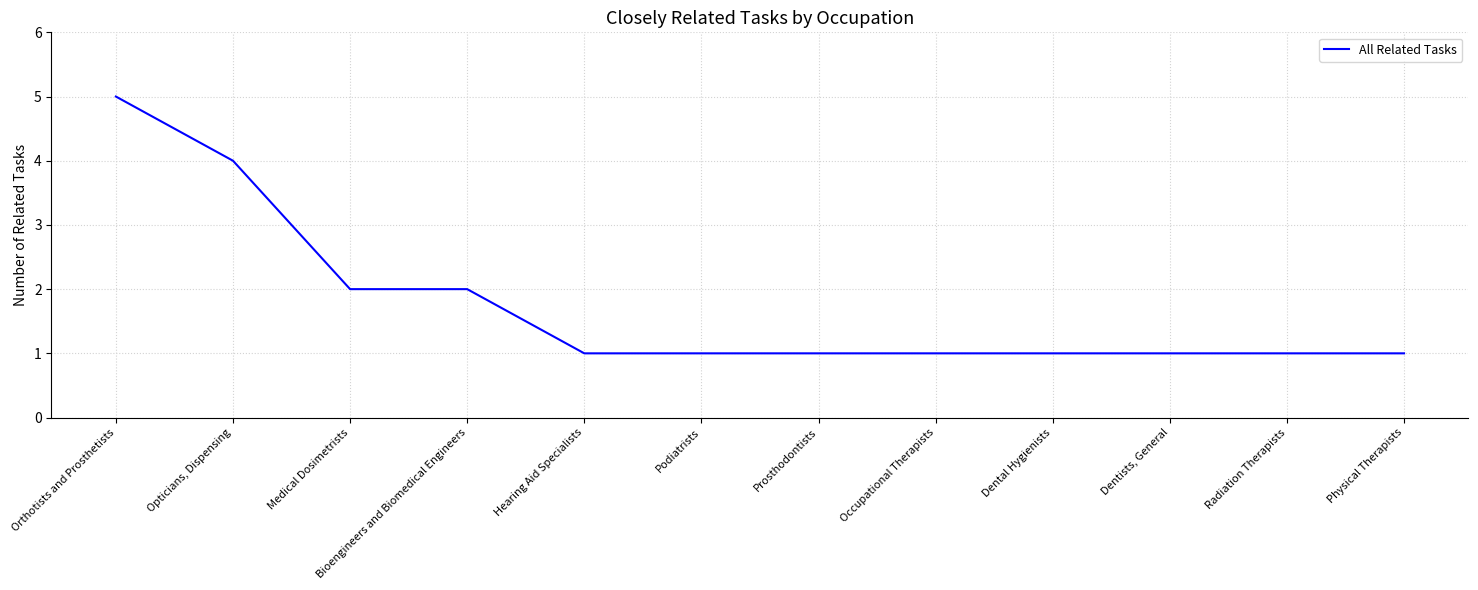

What position from the left is Medical Dosimetrists?

3